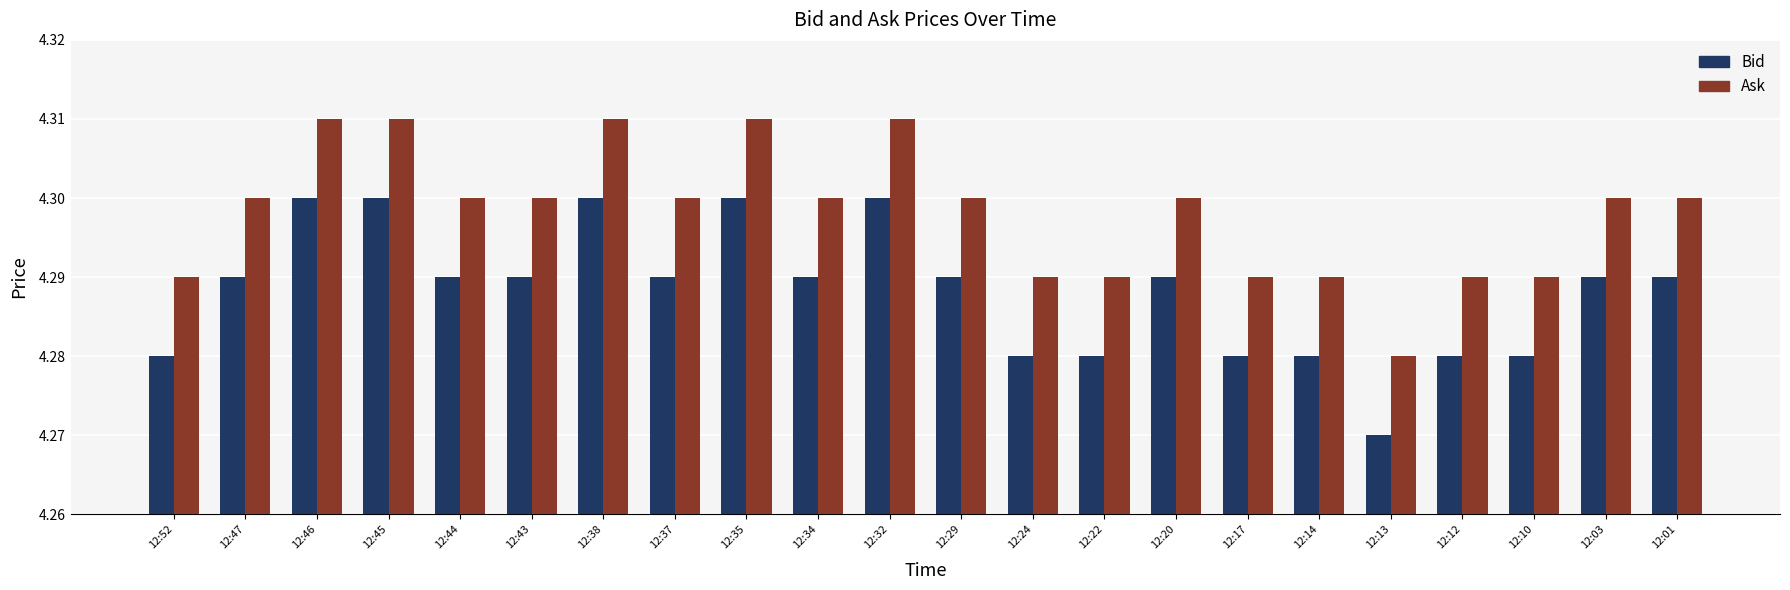

How many series are shown in this chart?

2